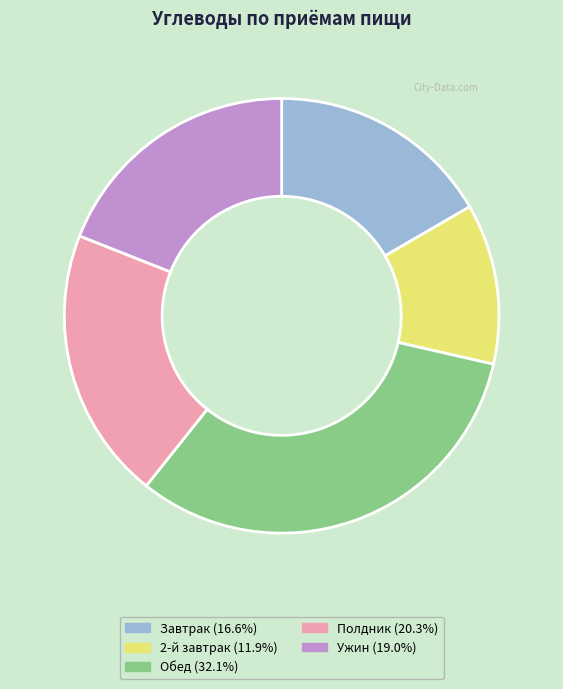

Does Завтрак account for over 50% of the chart?

No